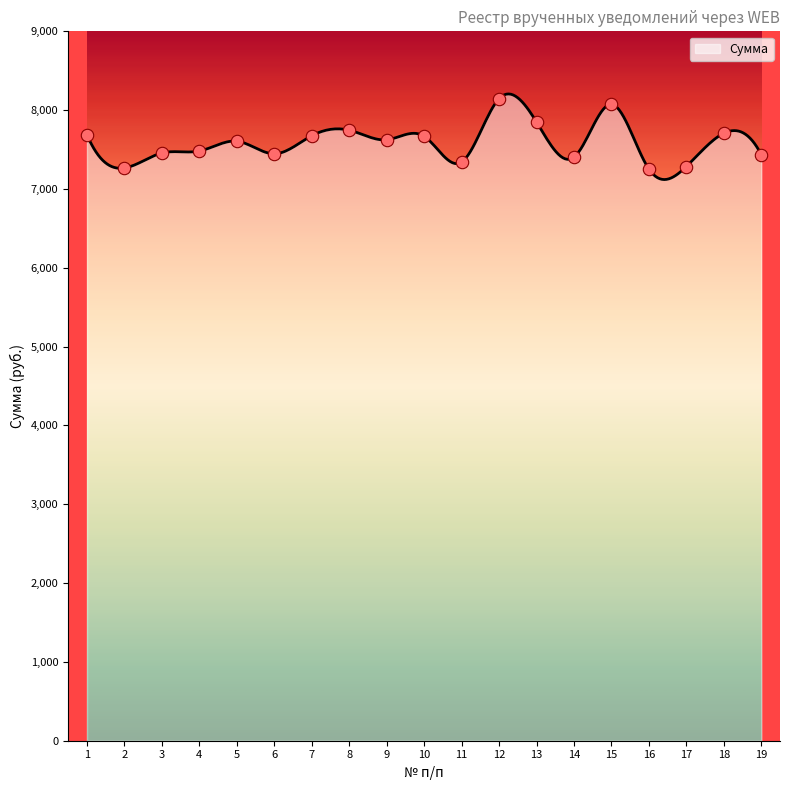

Approximately how many times larger is the value at 3 compared to 14?

1.0